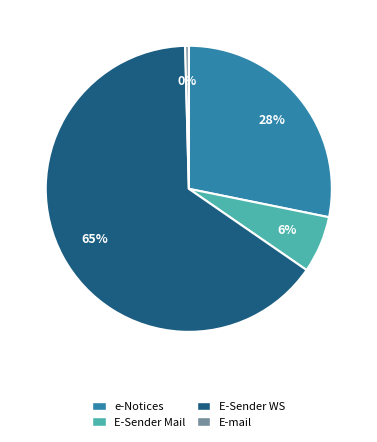

To the nearest percent, what percentage of the pie is e-Notices?

28%